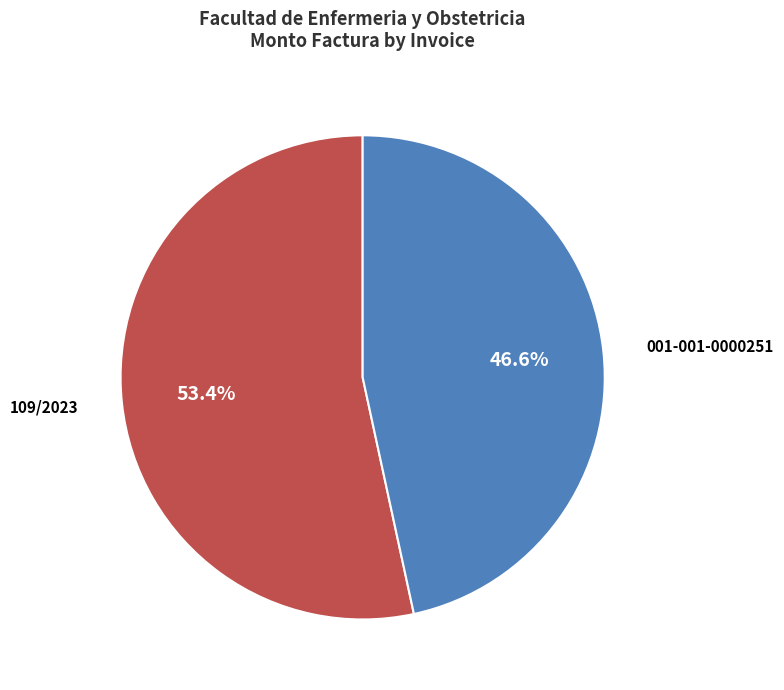

Is there any slice that represents more than half of the pie?

Yes